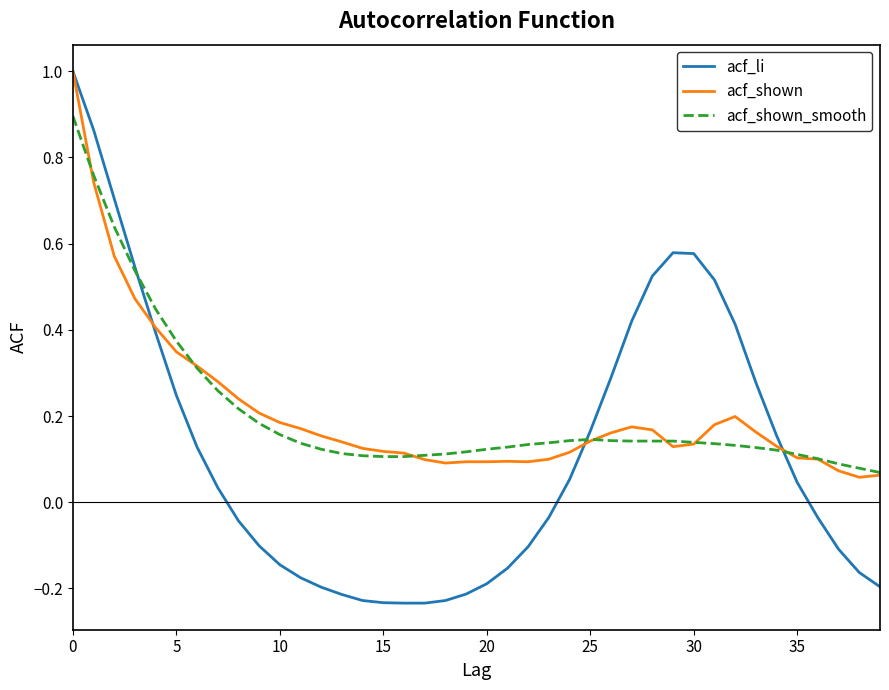

Which series has the widest spread of values?

acf_li